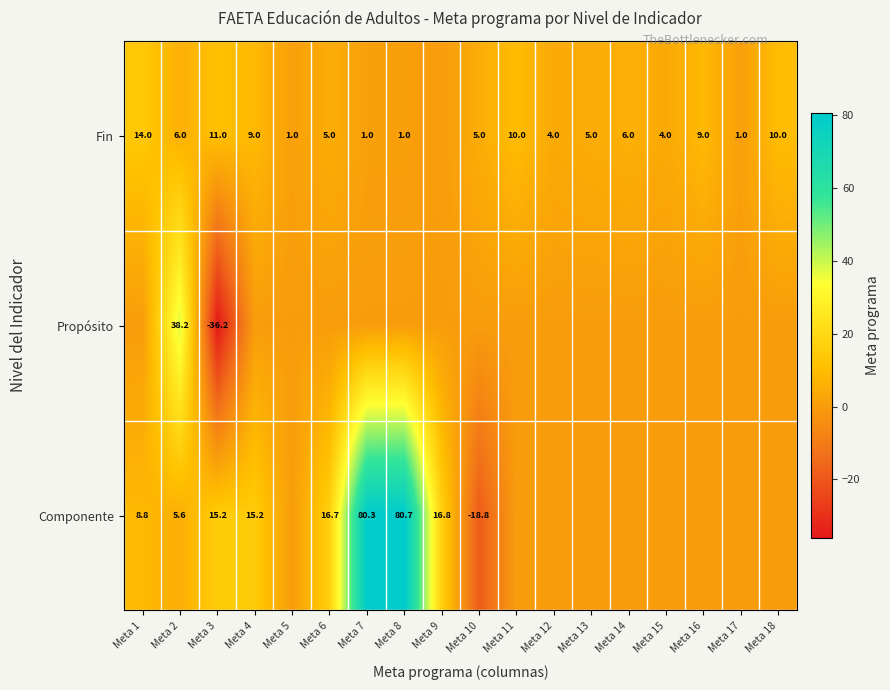

What is the difference between the highest and lowest values at Meta 3?

51.4